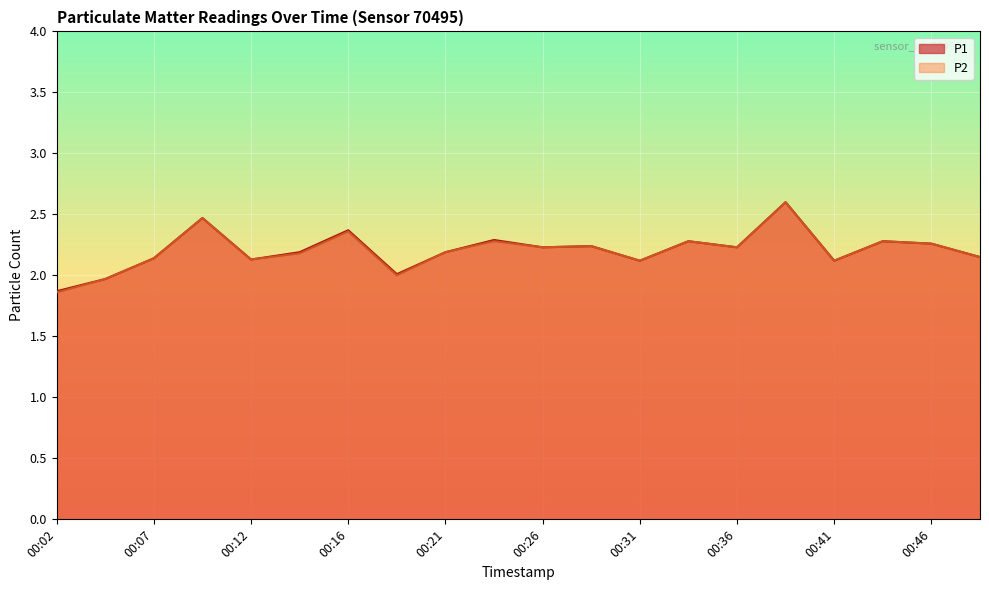

Does the chart display data point markers on the line(s)?

No